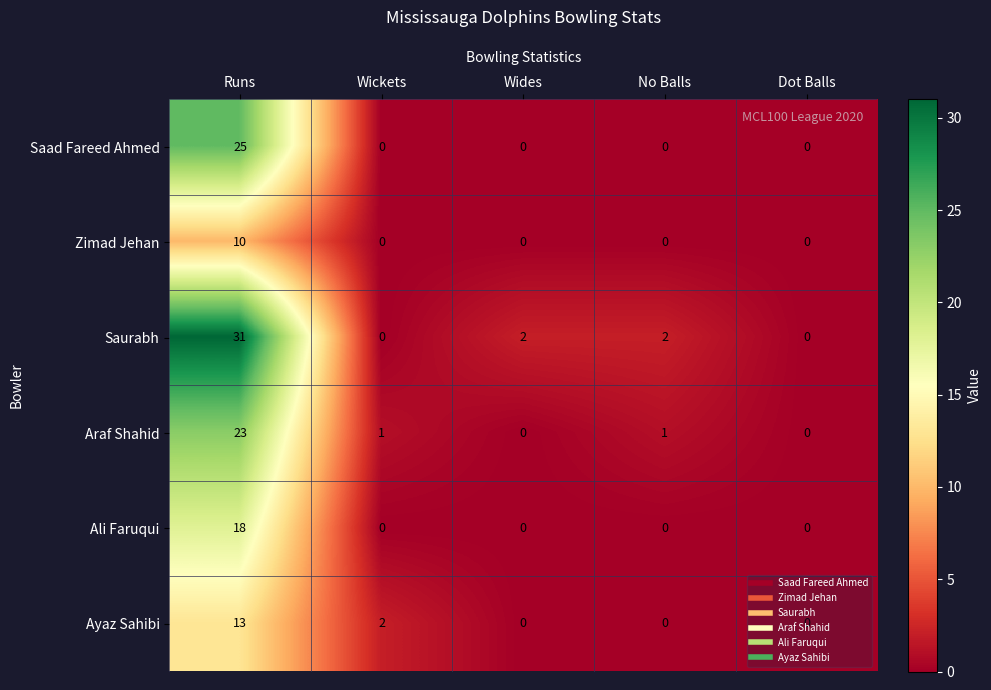

Which series has the widest spread of values?

Saurabh